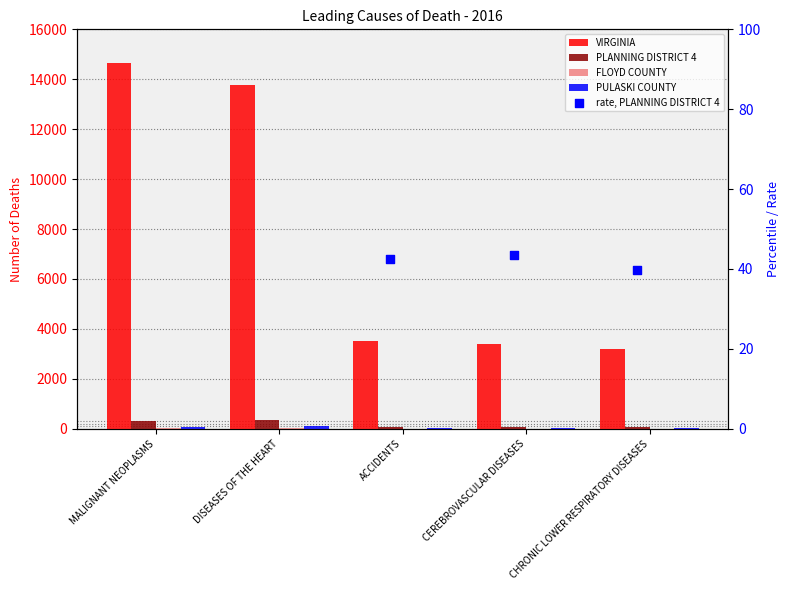

At how many categories does at least one series exceed 11646?

2